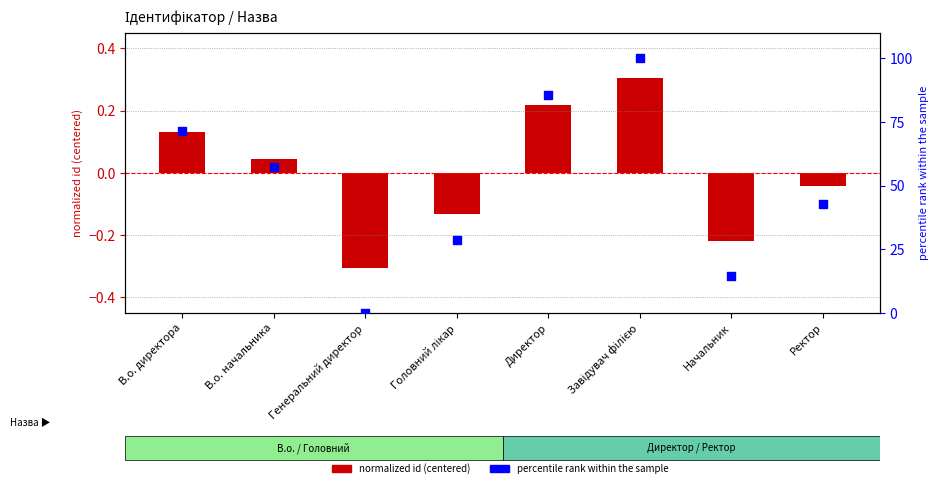

Is the value of percentile rank at В.о. начальника greater than the value of normalized id (centered) at В.о. начальника?

Yes